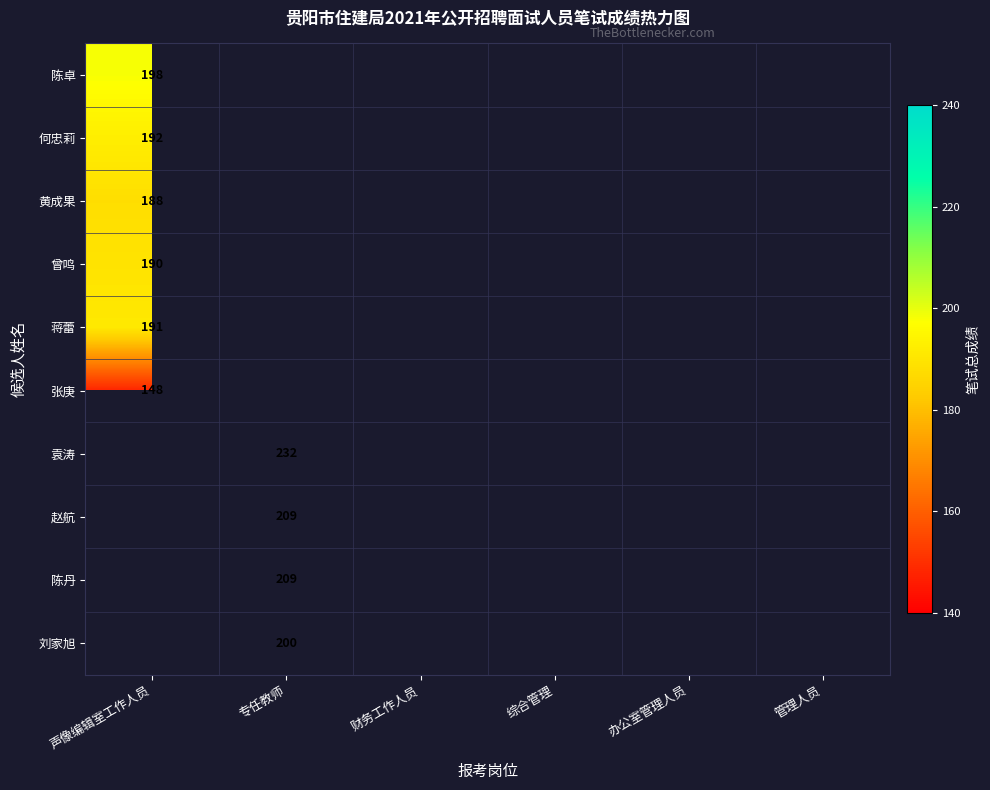

The 陈丹 series shows 209 at 专任教师. True or false?

True